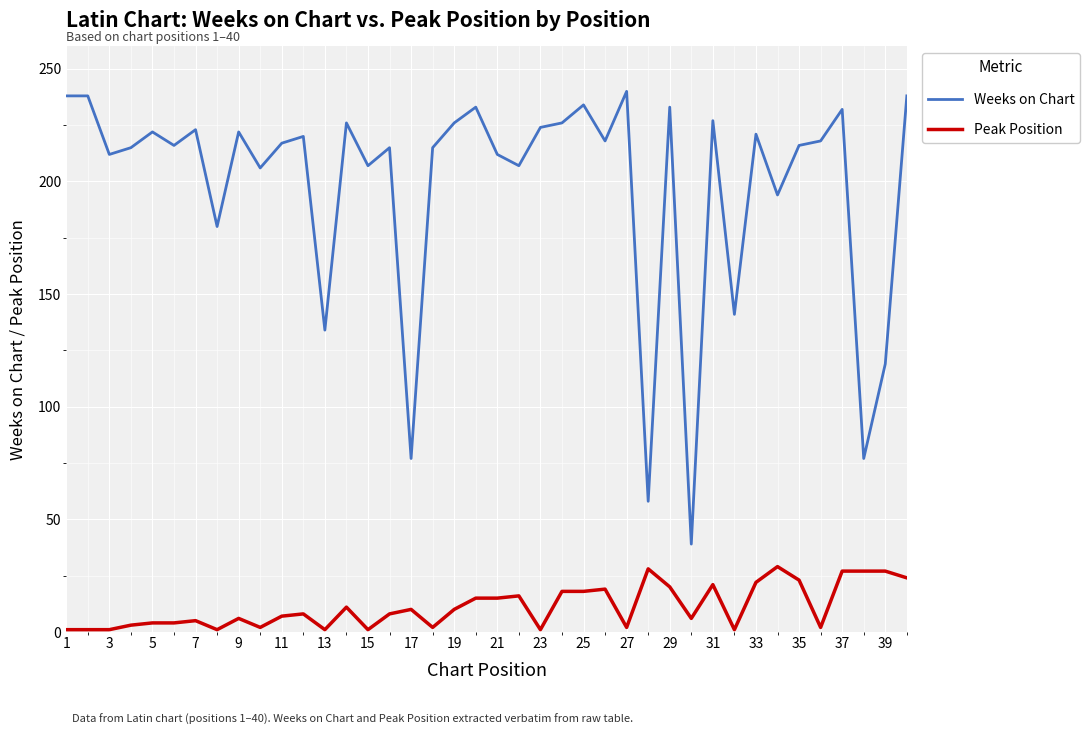

Which series has the widest spread of values?

Weeks on Chart